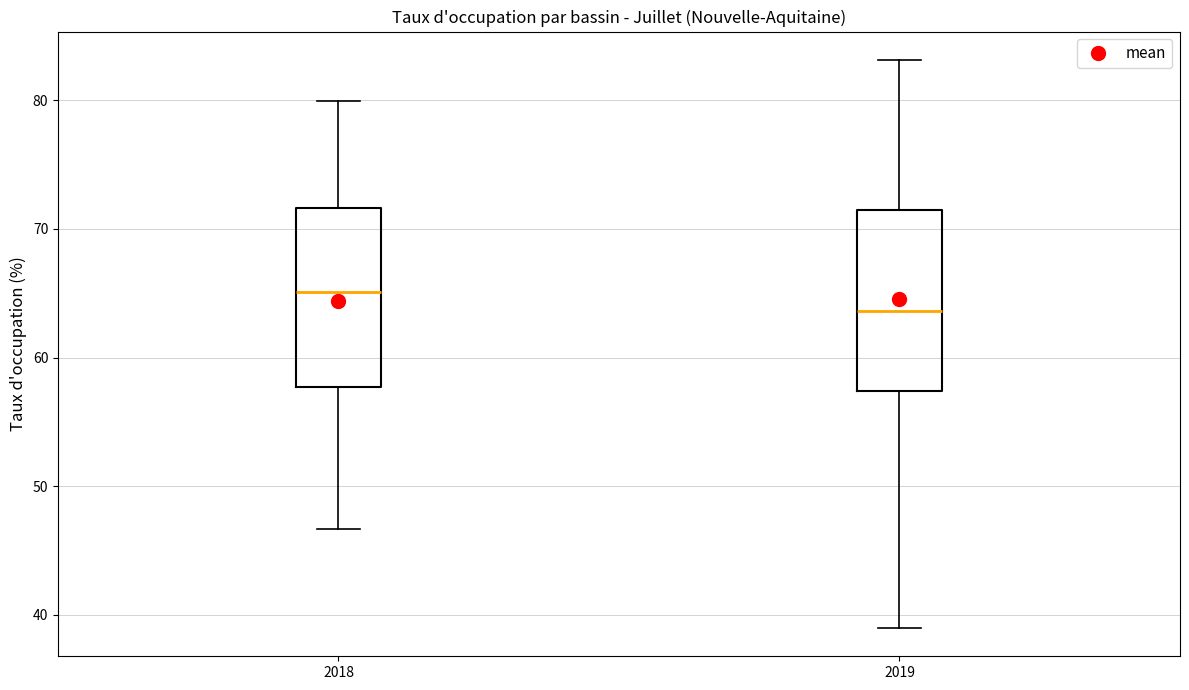

Reading left to right, read every box against the y-axis: the position of its median line, the range the box covers, and the ends of its whiskers. The values are not printed on the chart, so give them approximately, as read against the axis.

2018: median 65, box 58 to 72, whiskers 47 to 80
2019: median 64, box 57 to 71, whiskers 39 to 83